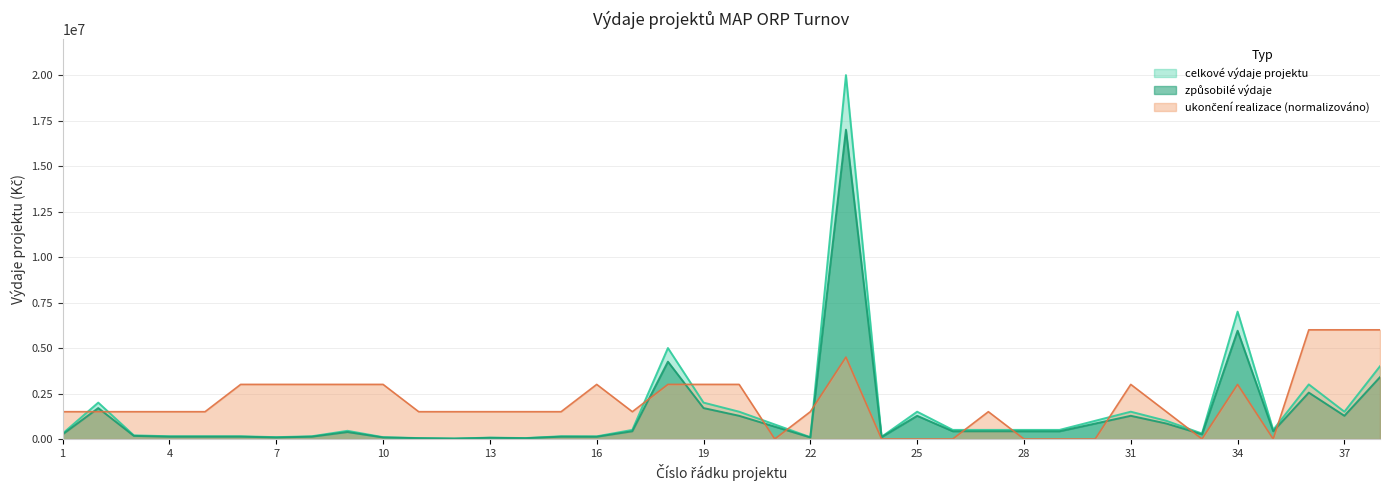

After their last crossing, which series has the higher values: ukonceni or celkove_vydaje?

ukonceni